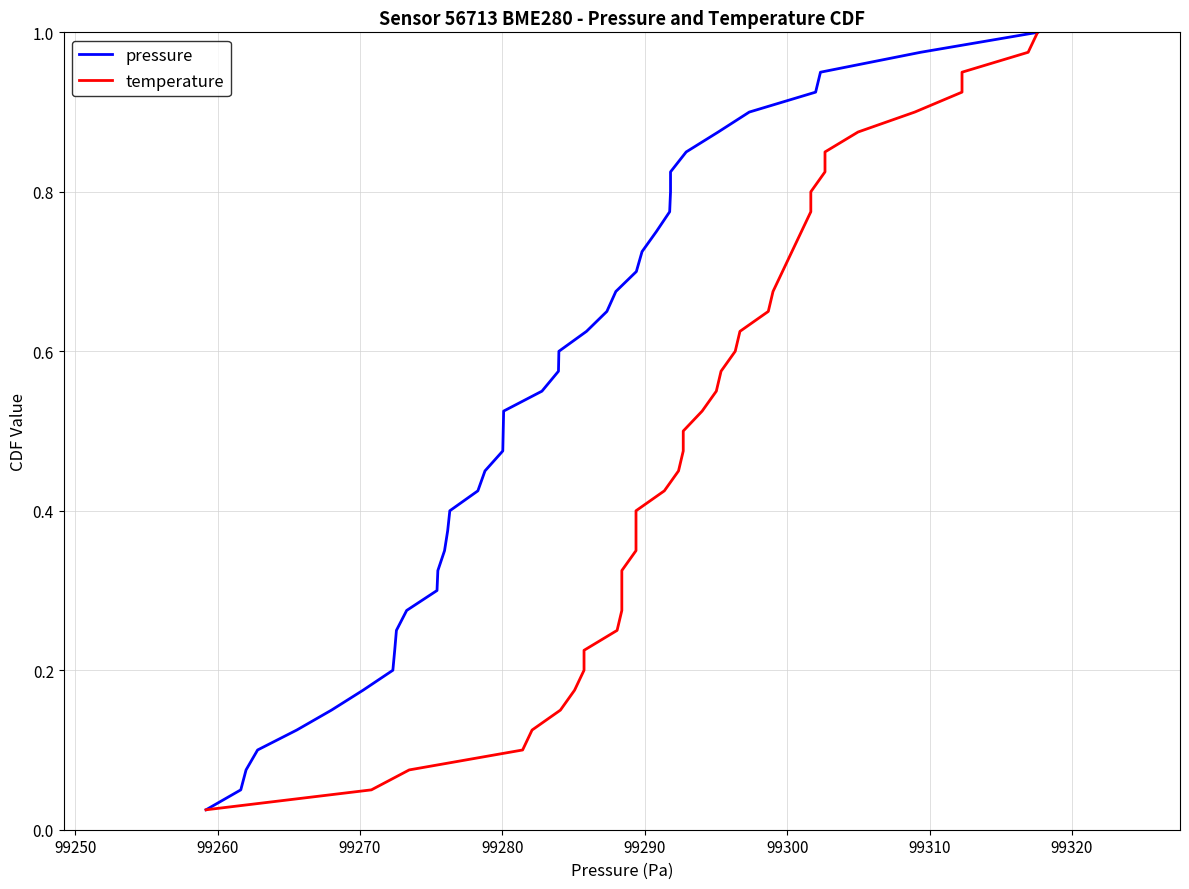

How many distinct data groups are displayed?

2